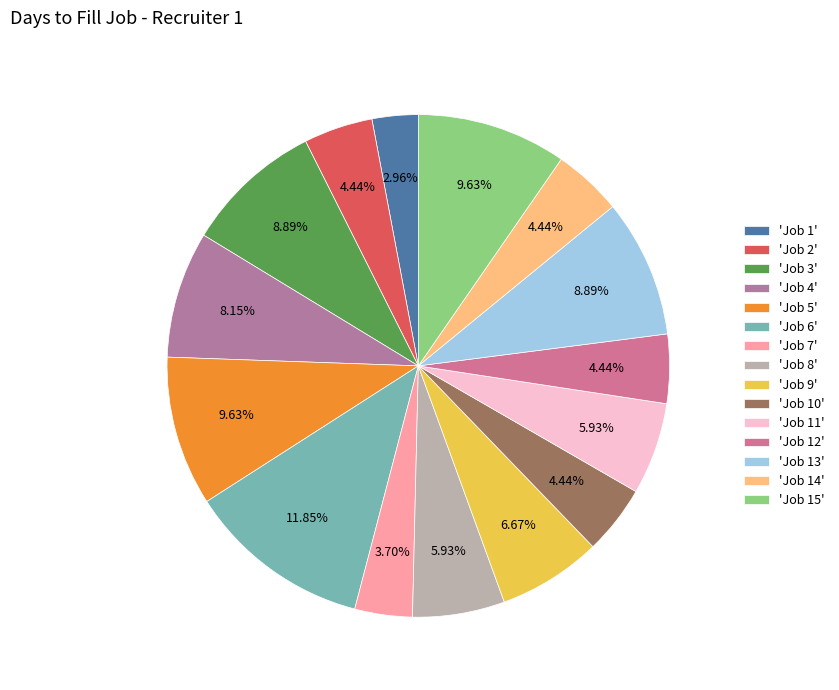

Is there a majority slice in this chart?

No